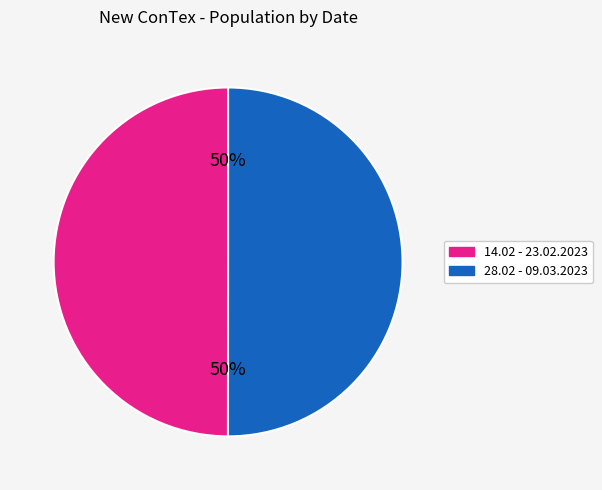

To the nearest percent, what is the average slice percentage?

50%